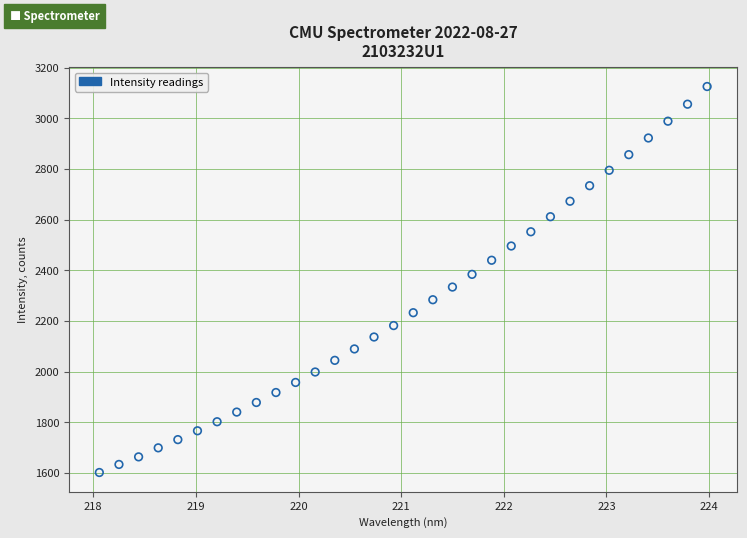

What is the range of X values (max minus min)?

5.9